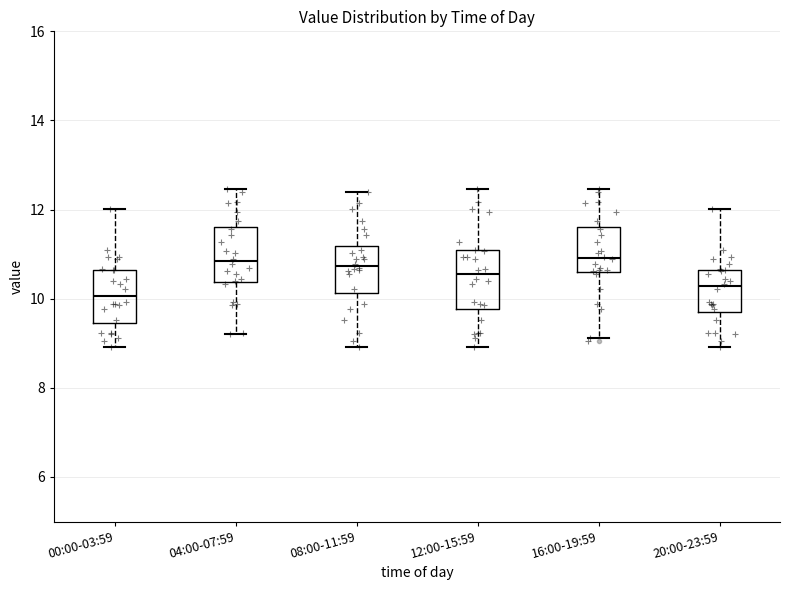

Which box has the lowest median line?

00:00-03:59